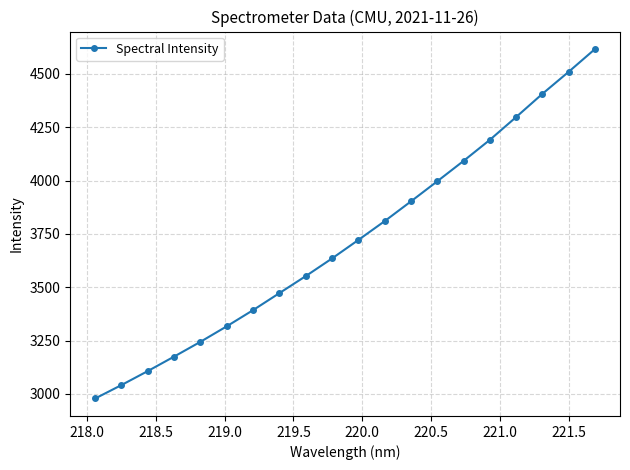

What is the maximum value shown in the chart?

4616.7